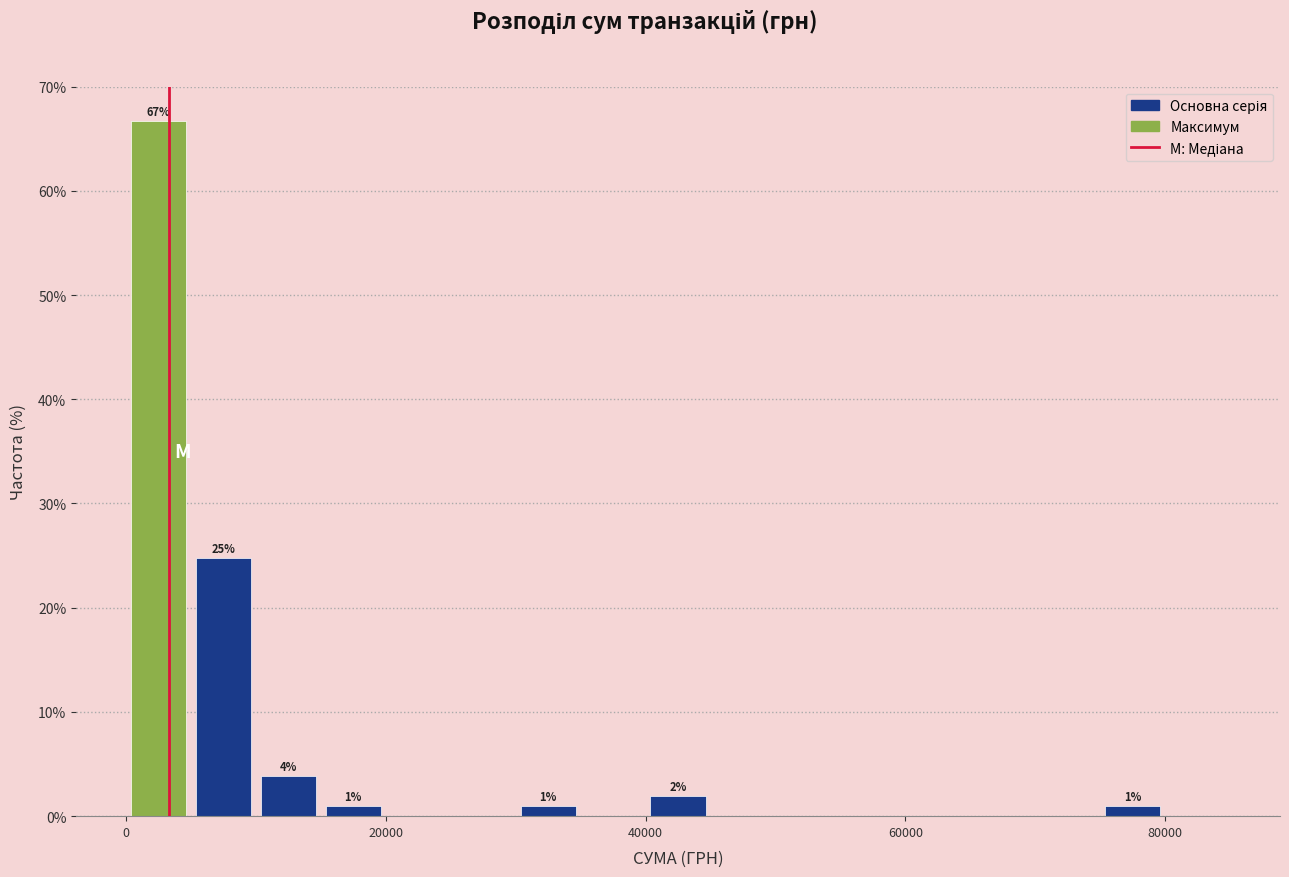

Around what value on the x-axis is the tallest bar? Give the approximate position of its centre, as read against the axis.

2000